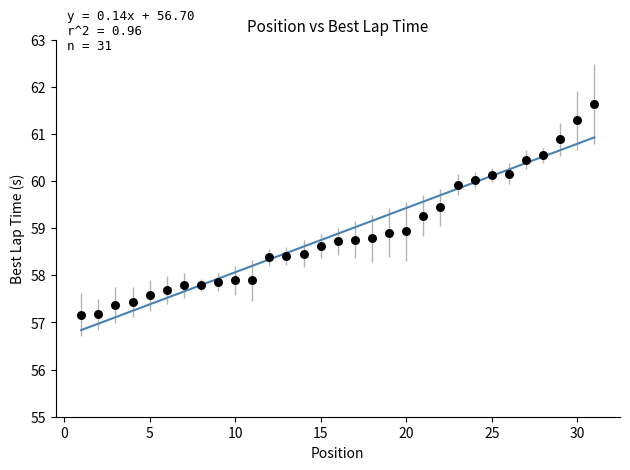

What is the range of Y values (max minus min)?

4.5